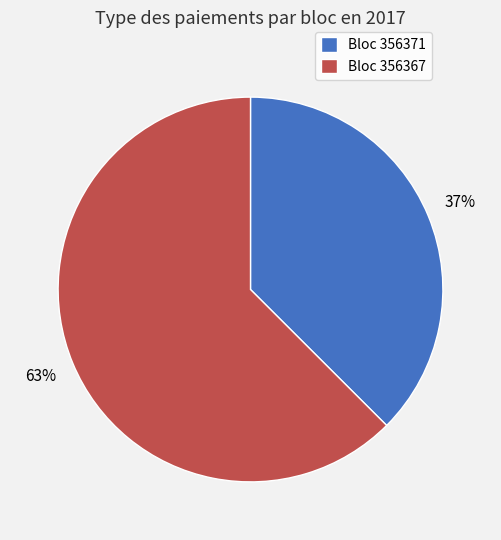

To the nearest percent, what is the combined percentage of Bloc 356367 and Bloc 356371?

100%